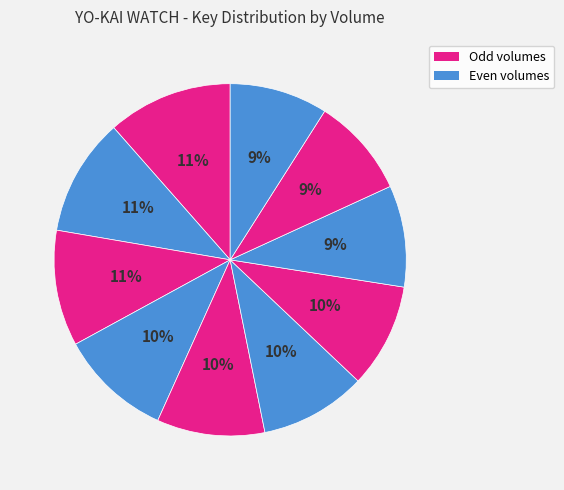

Count the number of slices in the pie.

10